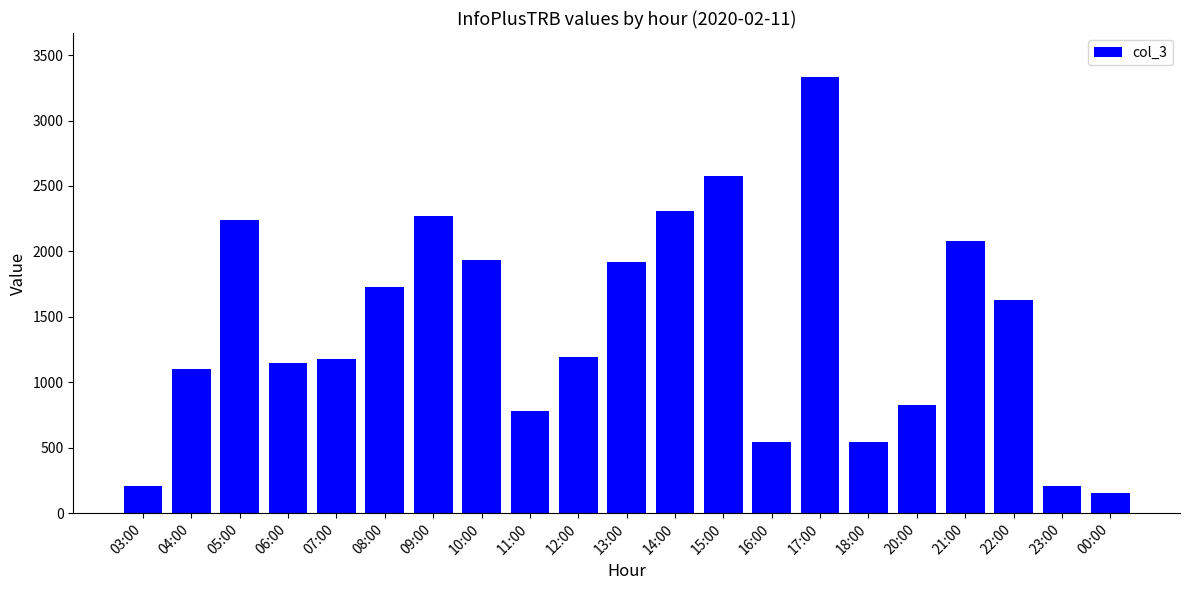

At which label is the value closest to 1745?

08:00